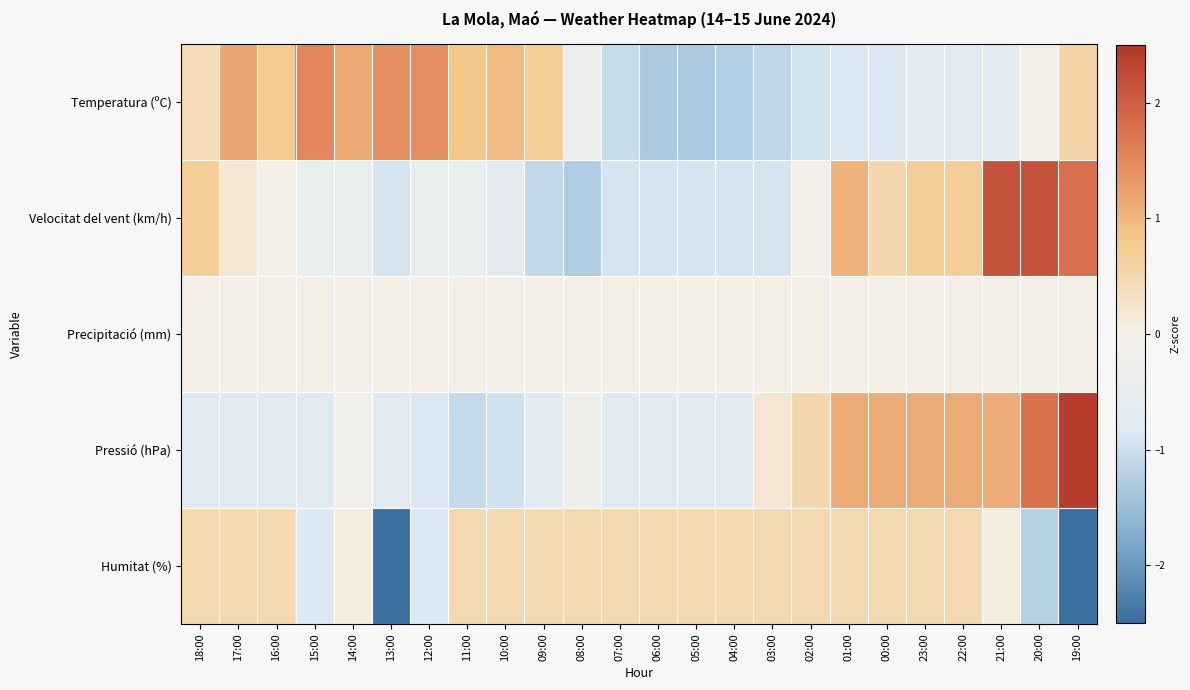

What is the maximum value shown in the chart?

2.4